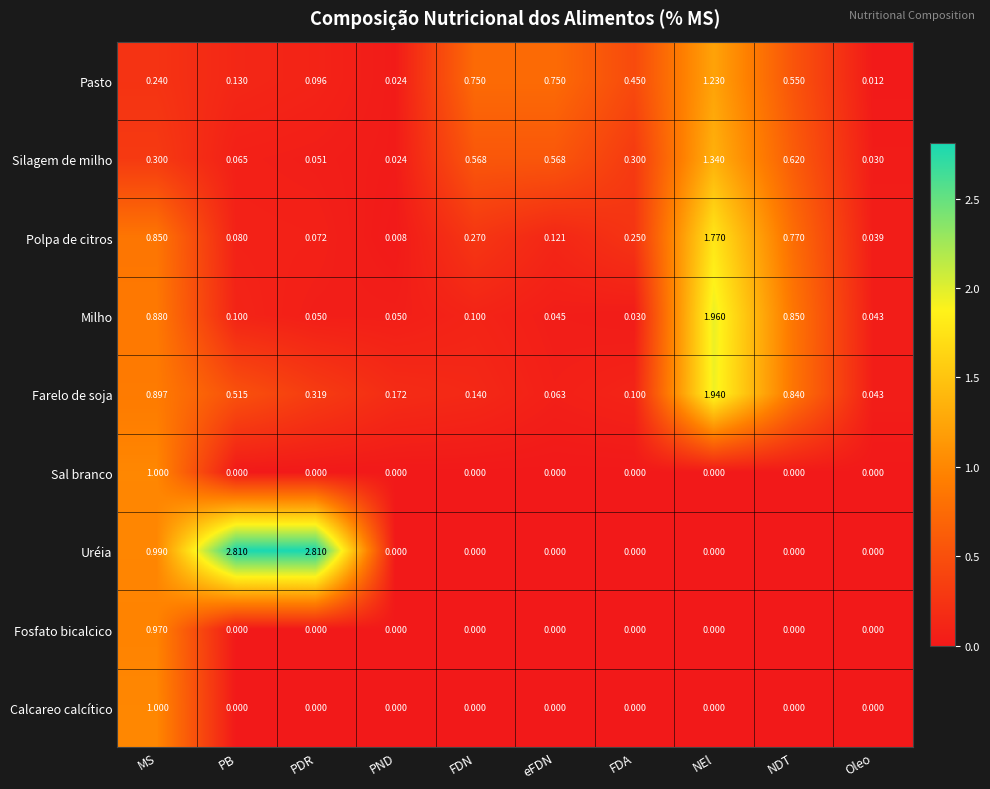

At which category is the sum across all series the highest?

NEl